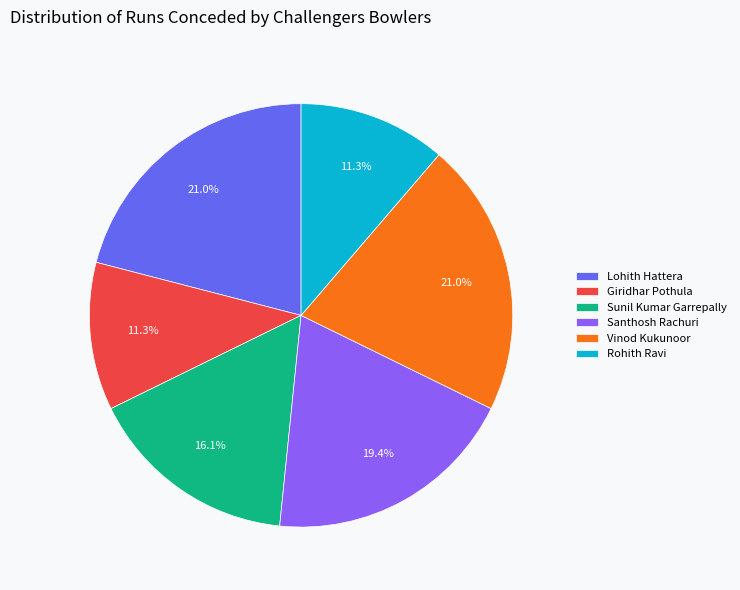

True or false: Santhosh Rachuri accounts for 19% of the total.

True